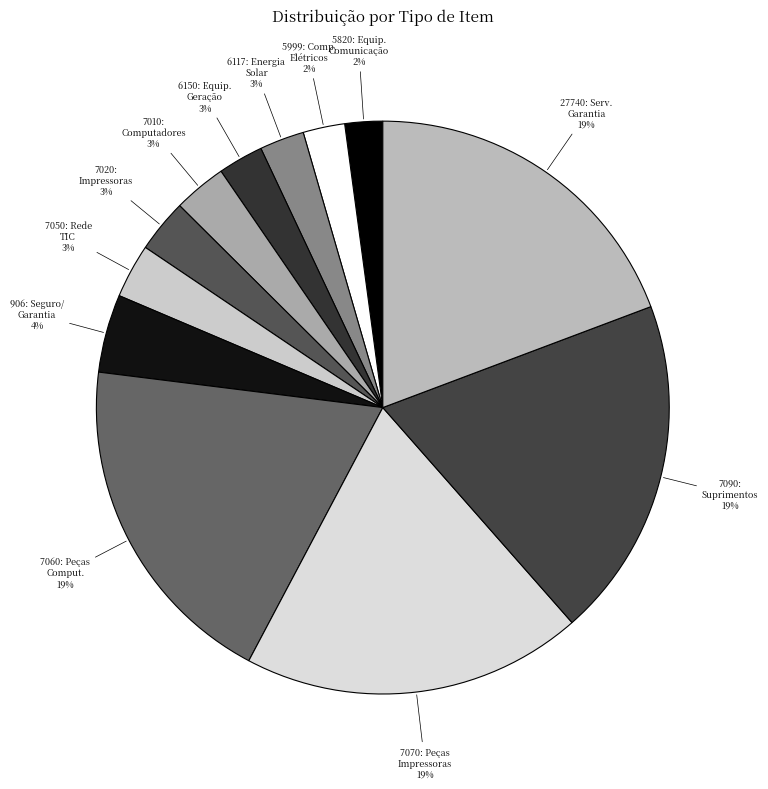

Count the number of slices in the pie.

12